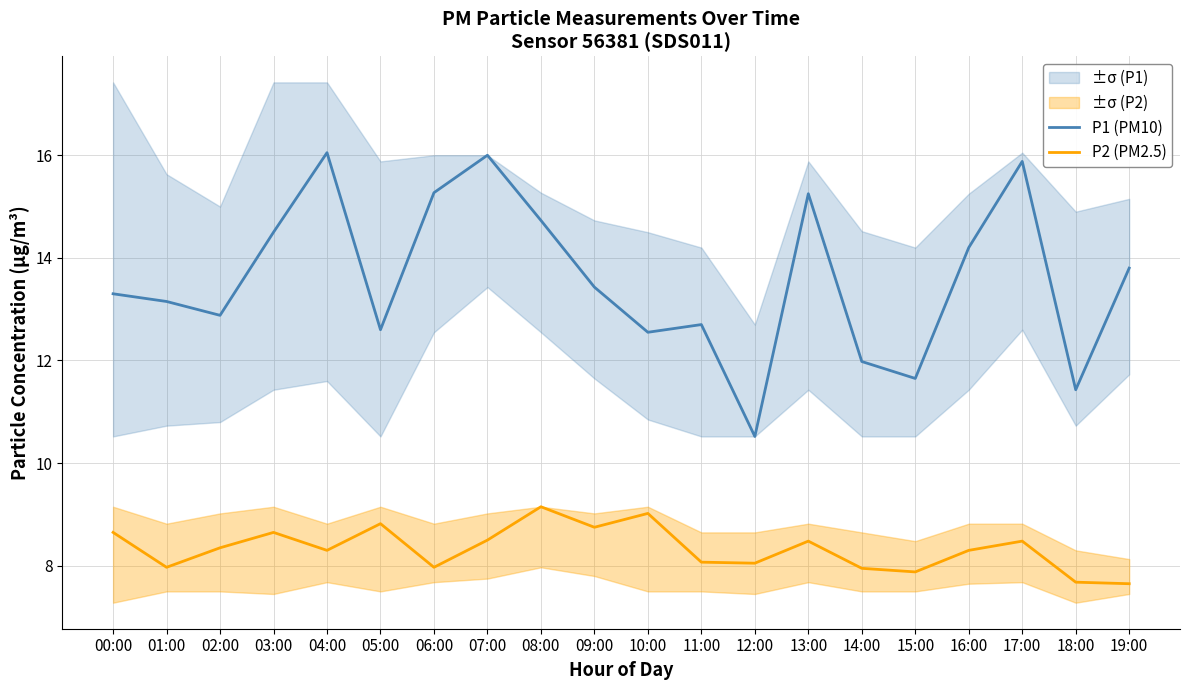

What is the difference between the highest and lowest values at 07:00?

7.5